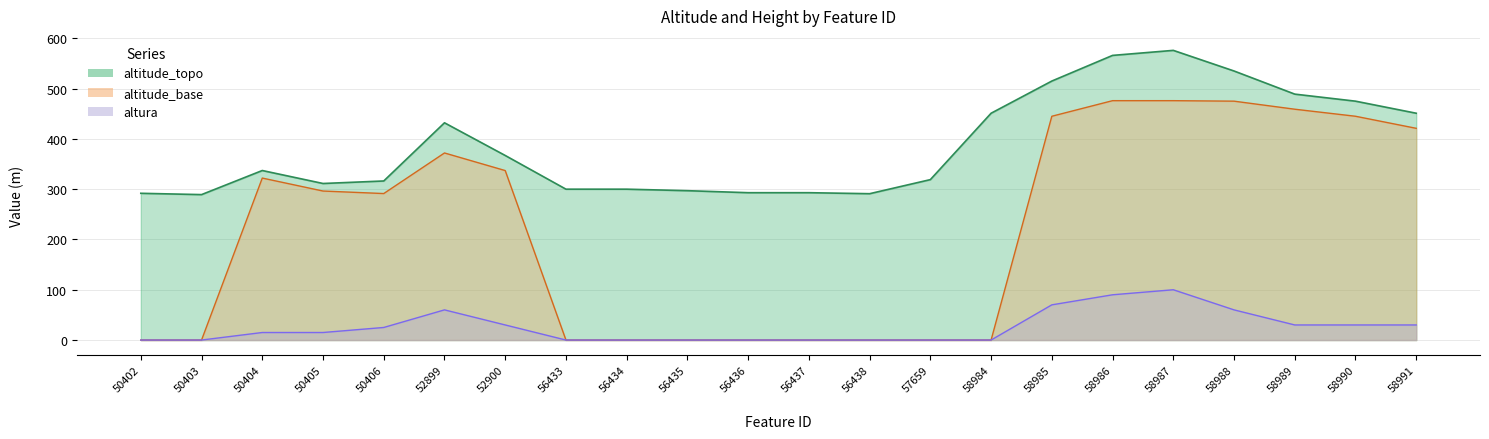

Which series has the largest range (max minus min)?

altitude_base